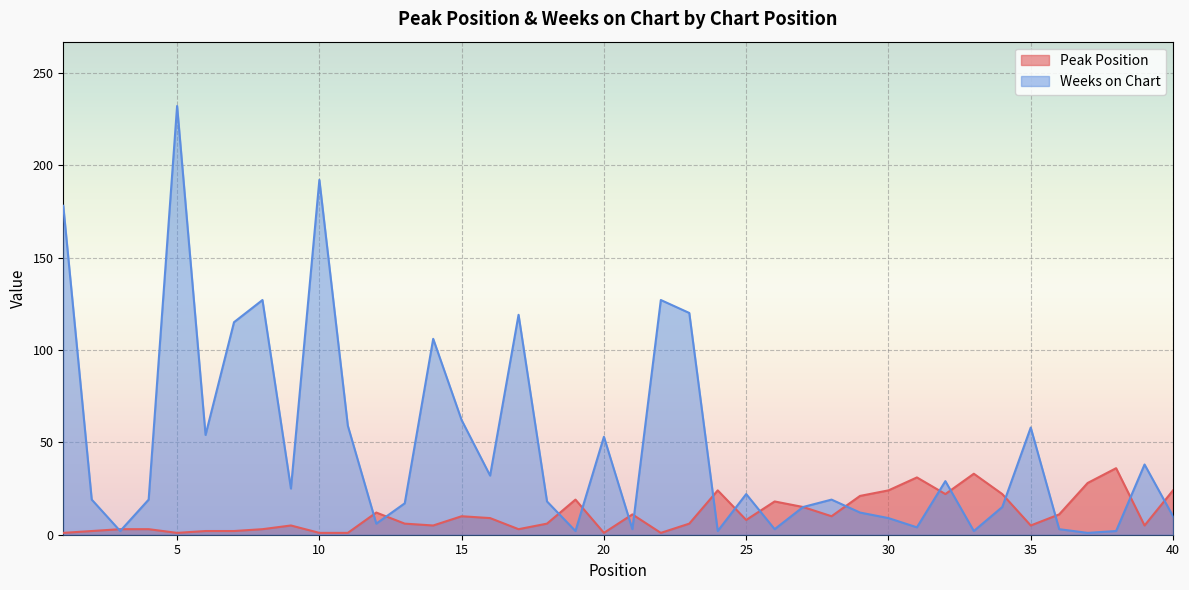

What is the difference between the Weeks on Chart values at 10 and 2?

173